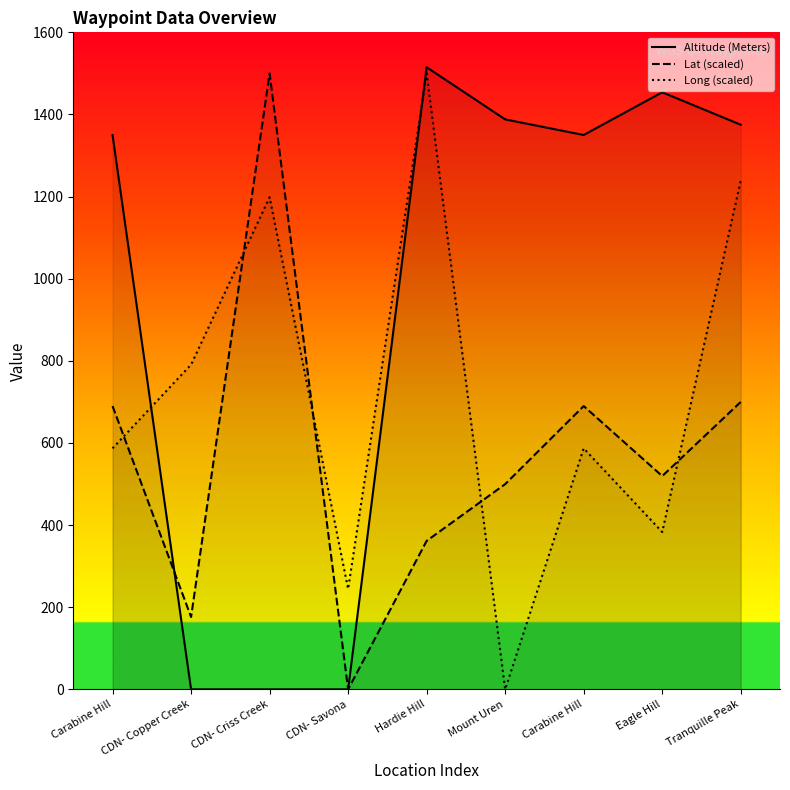

At how many categories does at least one series exceed 485?

8